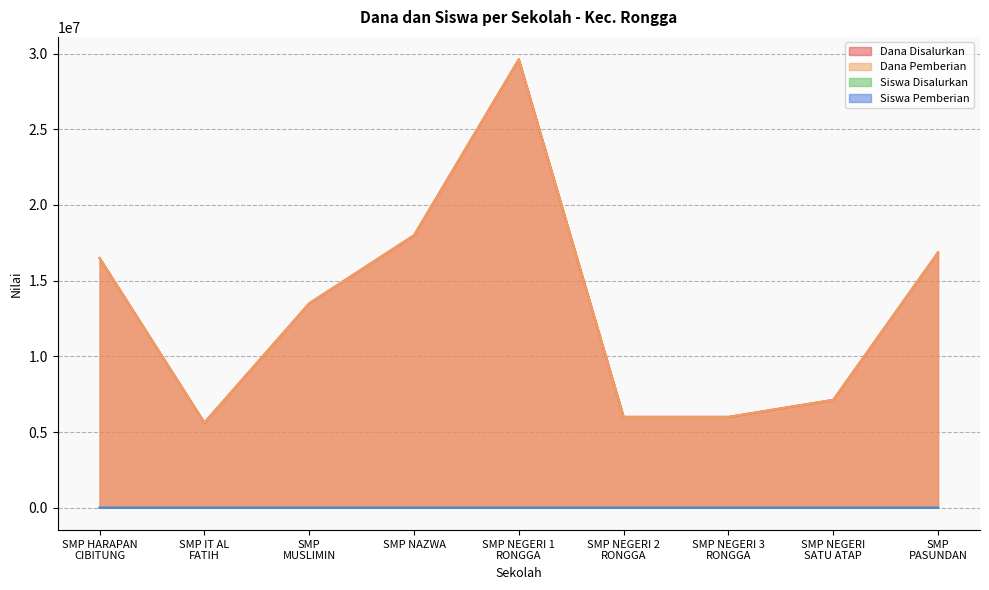

True or false: Dana Pemberian and Siswa Disalurkan cross at least once.

False